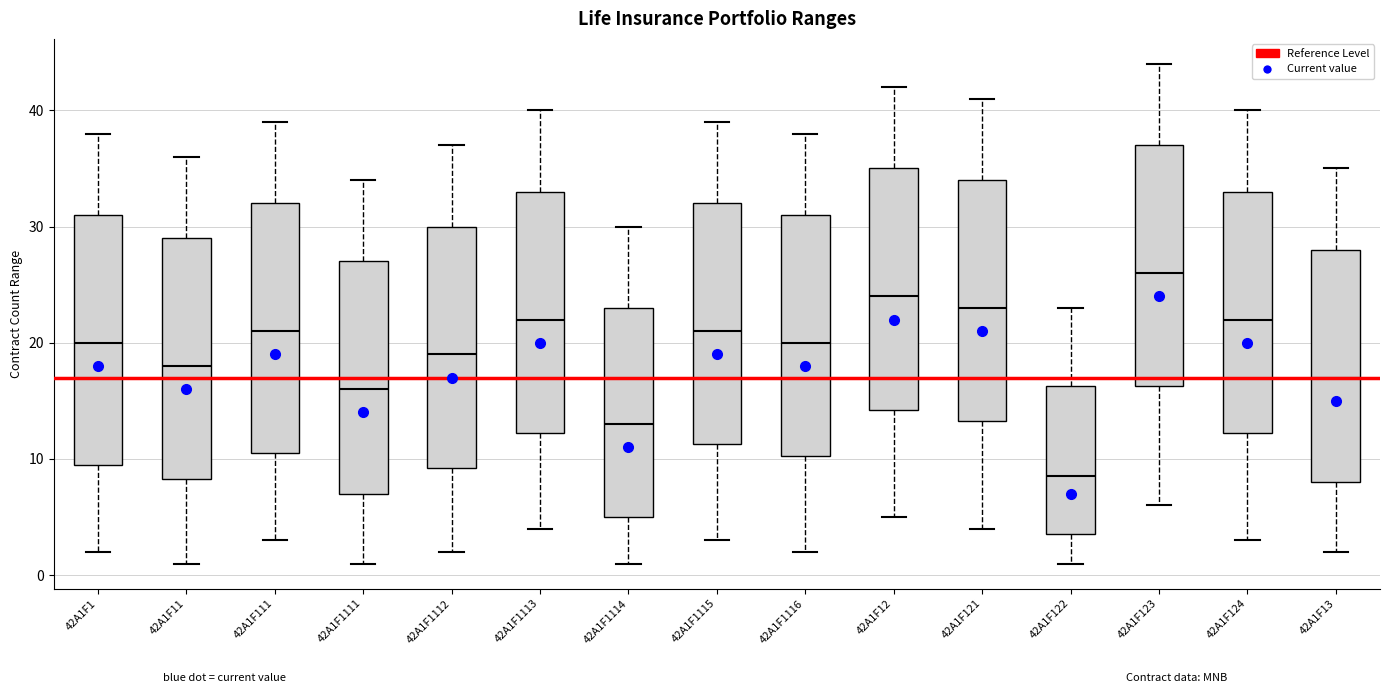

Which box has the lowest median line?

42A1F122